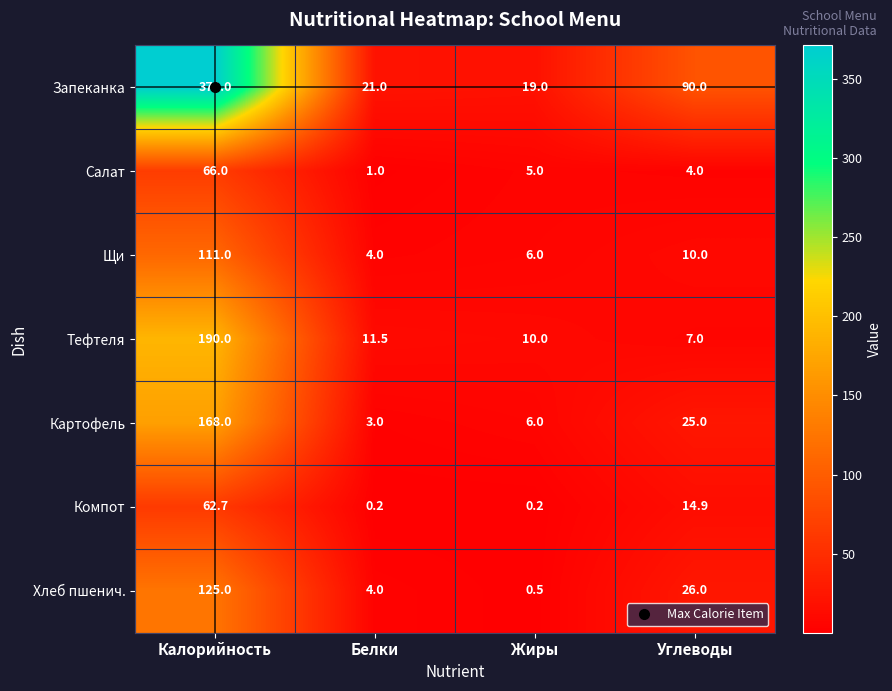

What is the sum of all Хлеб пшенич. values?

155.5